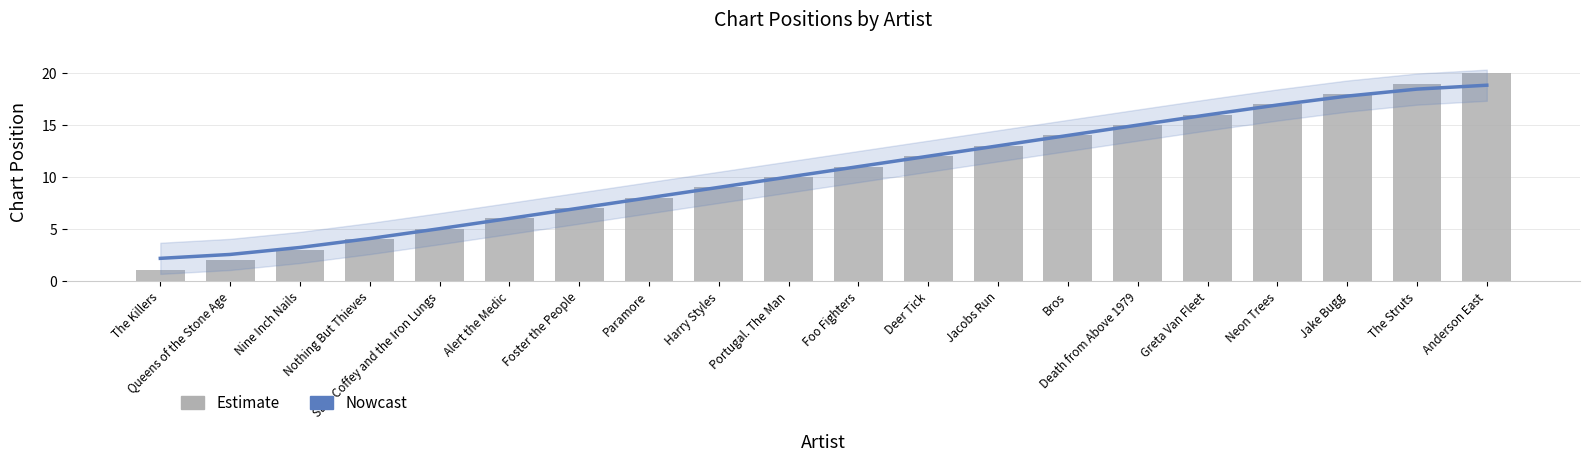

Reading left to right, transcribe all the data shown in this chart.

Trend (Nowcast): The Killers=2.2	Queens of the Stone Age=2.5	Nine Inch Nails=3.2	Nothing But Thieves=4.1	Sam Coffey and the Iron Lungs=5.0	Alert the Medic=6.0	Foster the People=7.0	Paramore=8.0	Harry Styles=9.0	Portugal. The Man=10.0	Foo Fighters=11.0	Deer Tick=12.0	Jacobs Run=13.0	Bros=14.0	Death from Above 1979=15.0	Greta Van Fleet=16.0	Neon Trees=16.9	Jake Bugg=17.8	The Struts=18.5	Anderson East=18.8
Position: The Killers=1.0	Queens of the Stone Age=2.0	Nine Inch Nails=3.0	Nothing But Thieves=4.0	Sam Coffey and the Iron Lungs=5.0	Alert the Medic=6.0	Foster the People=7.0	Paramore=8.0	Harry Styles=9.0	Portugal. The Man=10.0	Foo Fighters=11.0	Deer Tick=12.0	Jacobs Run=13.0	Bros=14.0	Death from Above 1979=15.0	Greta Van Fleet=16.0	Neon Trees=17.0	Jake Bugg=18.0	The Struts=19.0	Anderson East=20.0